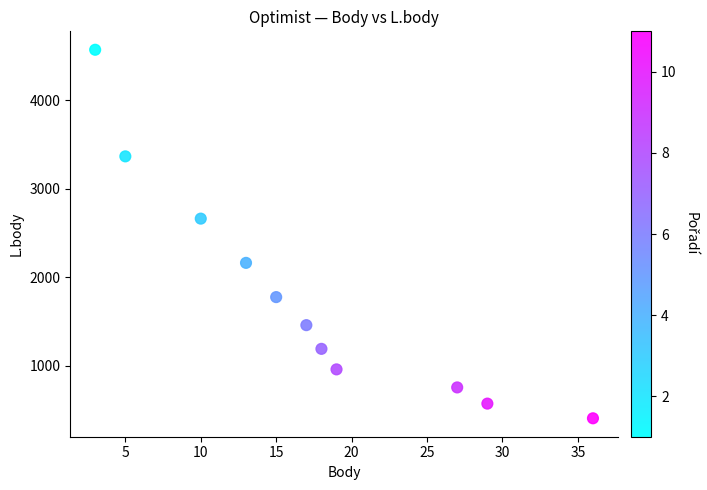

What Y value in the scatter plot is closest to 2487?

2661